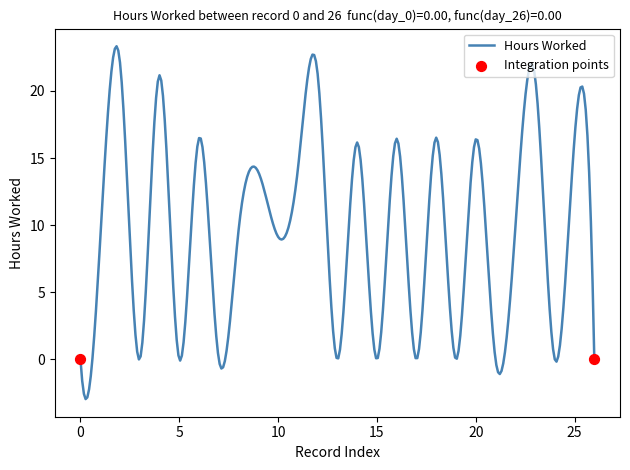

What is the maximum value shown in the chart?

23.3